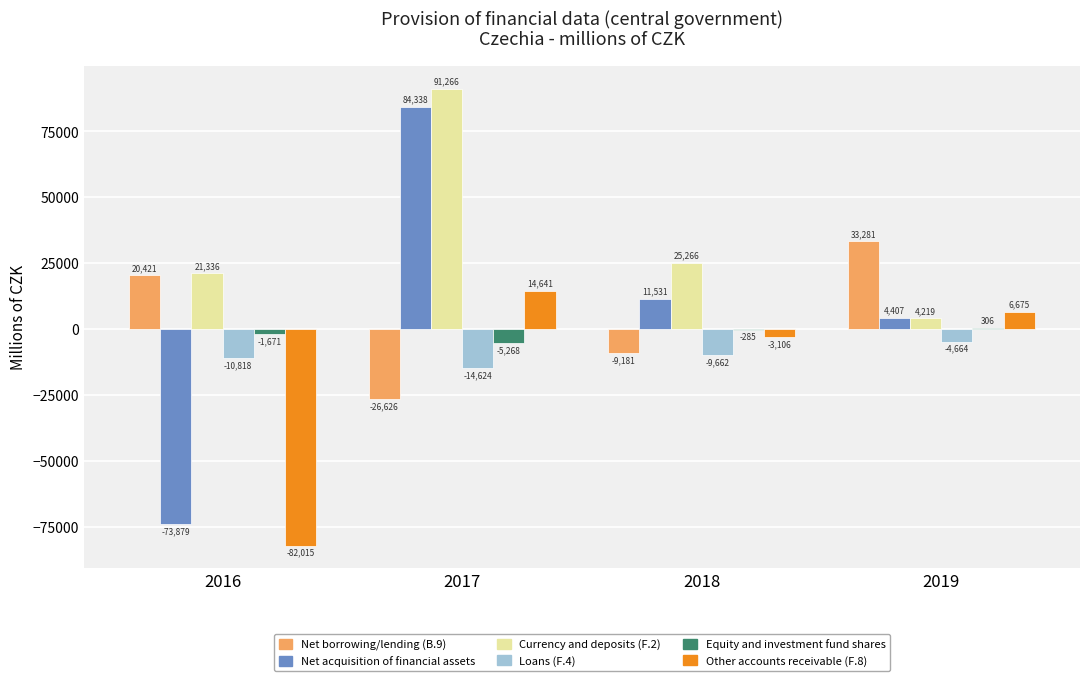

Reading right to left, list all the values displayed in this chart.

Net borrowing/lending (B.9): 2019=33281	2018=-9181	2017=-26626	2016=20421
Net acquisition of financial assets: 2019=4407	2018=11531	2017=84338	2016=-73879
Currency and deposits (F.2): 2019=4219	2018=25266	2017=91266	2016=21336
Loans (F.4): 2019=-4664	2018=-9662	2017=-14624	2016=-10818
Equity and investment fund shares: 2019=306	2018=-285	2017=-5268	2016=-1671
Other accounts receivable (F.8): 2019=6675	2018=-3106	2017=14641	2016=-82015